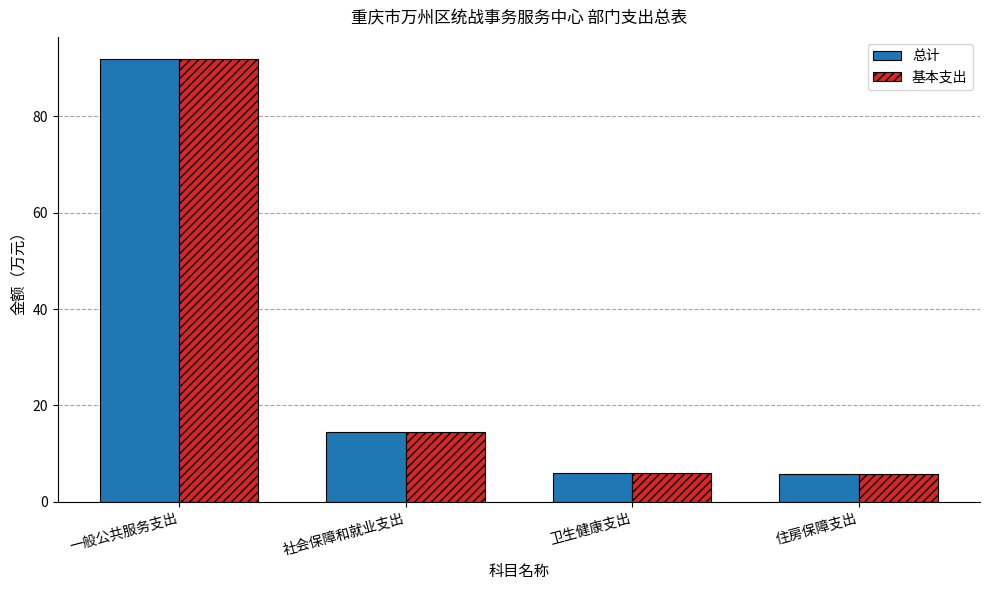

What is the total value across all series at 社会保障和就业支出?

29.1